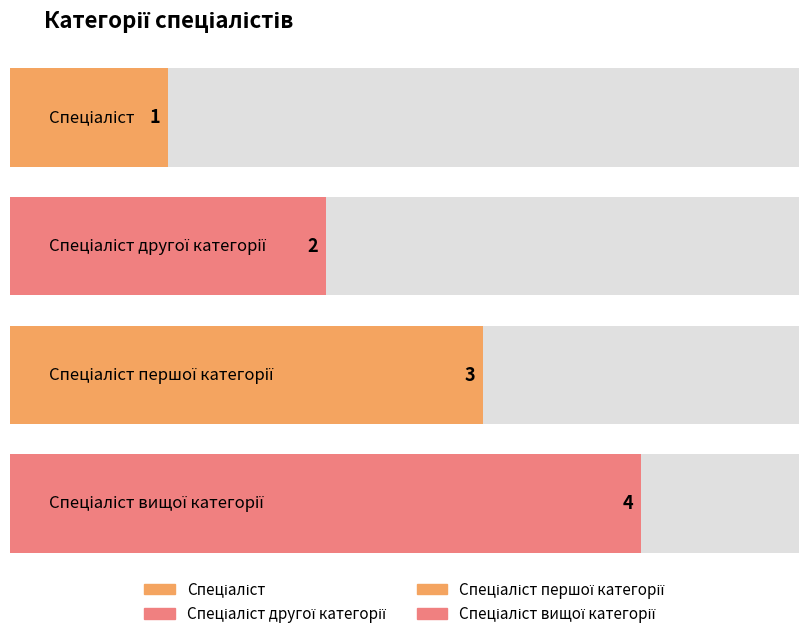

List the labels in order of value, largest first.

Спеціаліст вищої категорії, Спеціаліст першої категорії, Спеціаліст другої категорії, Спеціаліст